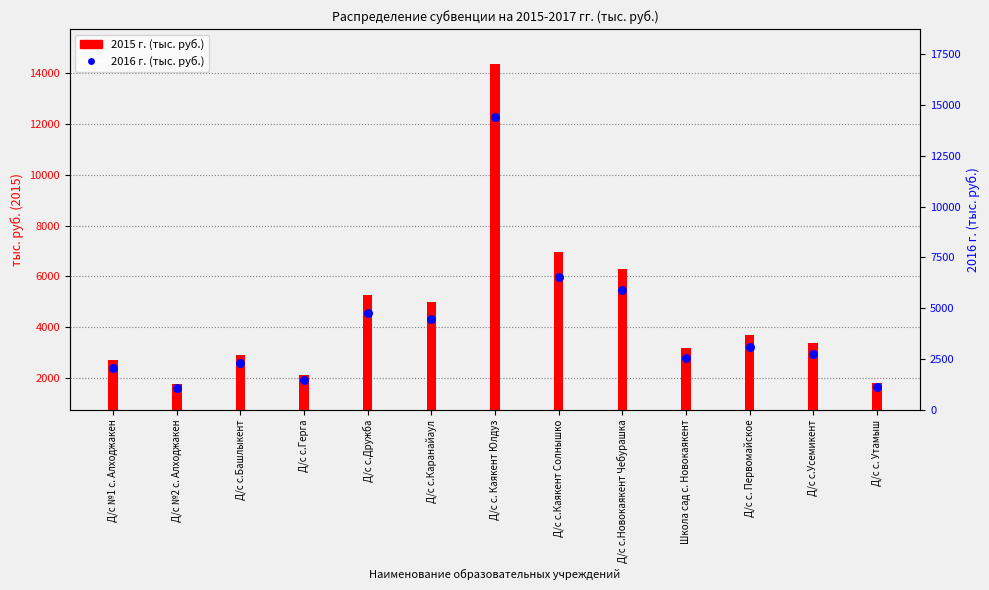

Which series has the widest spread of Y values?

2016